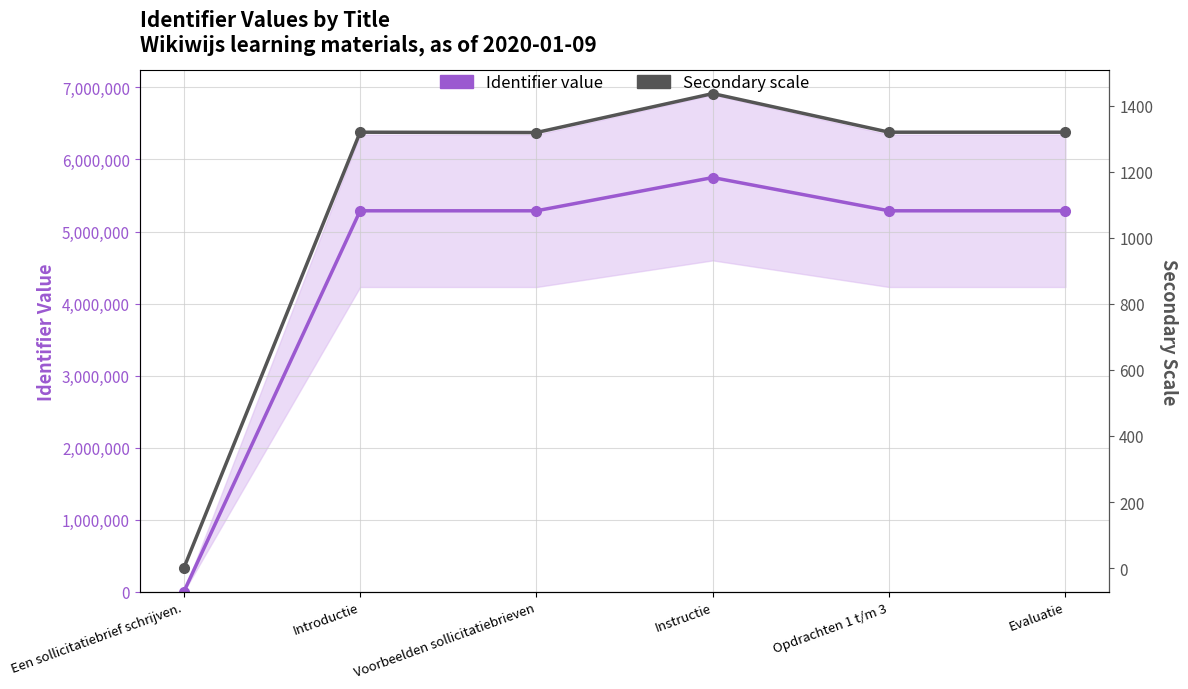

Reading left to right, what are all the values shown in this chart?

Identifier value: Een sollicitatiebrief schrijven.=0	Introductie=5287792	Voorbeelden sollicitatiebrieven=5287794	Instructie=5749291	Opdrachten 1 t/m 3=5287795	Evaluatie=5287808
Secondary scale: Een sollicitatiebrief schrijven.=0	Introductie=1320	Voorbeelden sollicitatiebrieven=1319	Instructie=1437	Opdrachten 1 t/m 3=1320	Evaluatie=1320